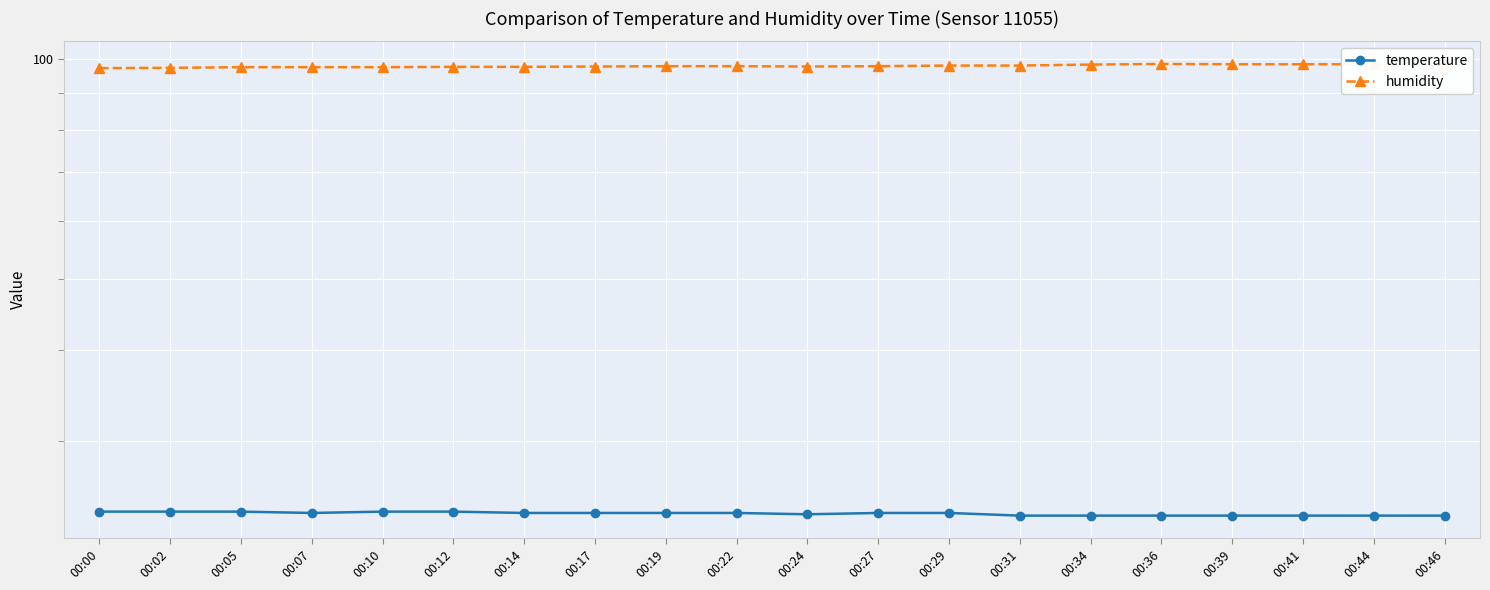

Rank the series by their average value, from highest to lowest.

humidity, temperature